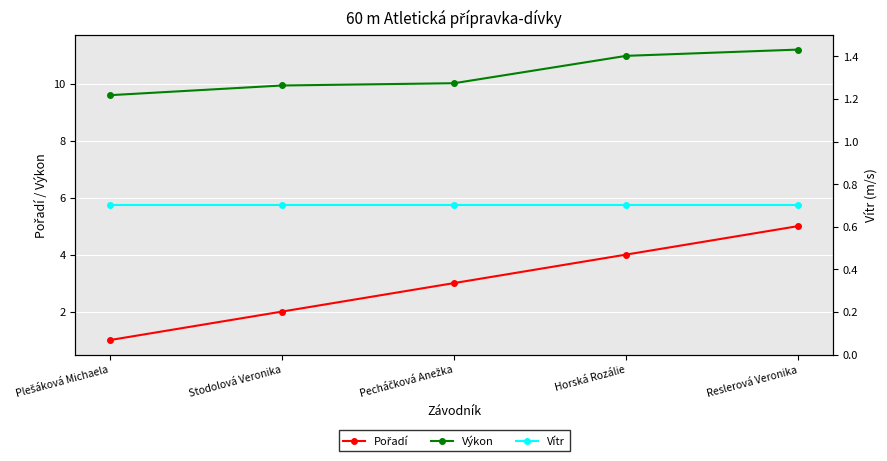

True or false: Vítr has a value of 0.7 at Plešáková Michaela.

True